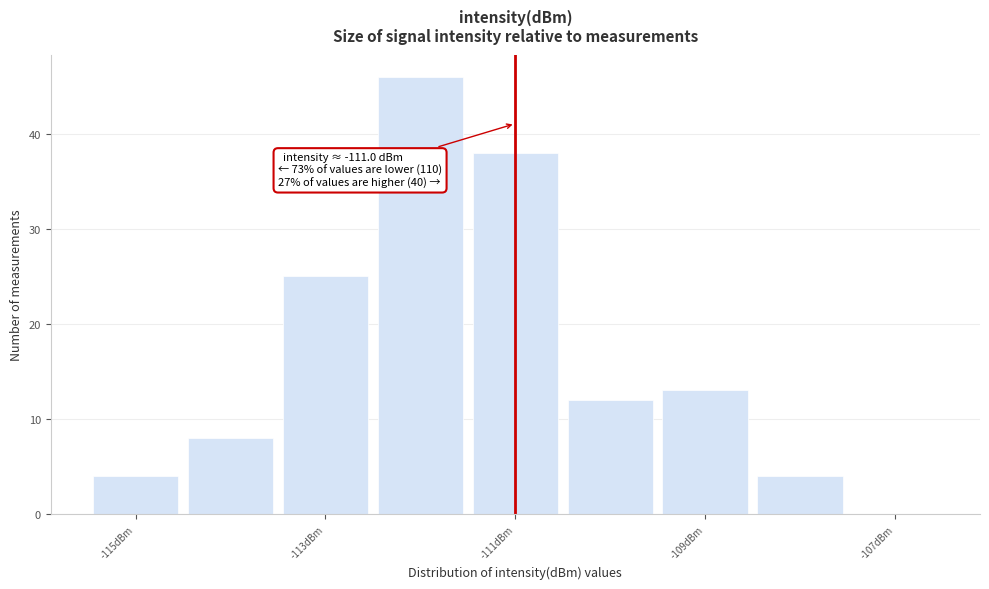

Over which range of the x-axis is the bar tallest?

-112.5 to -111.5